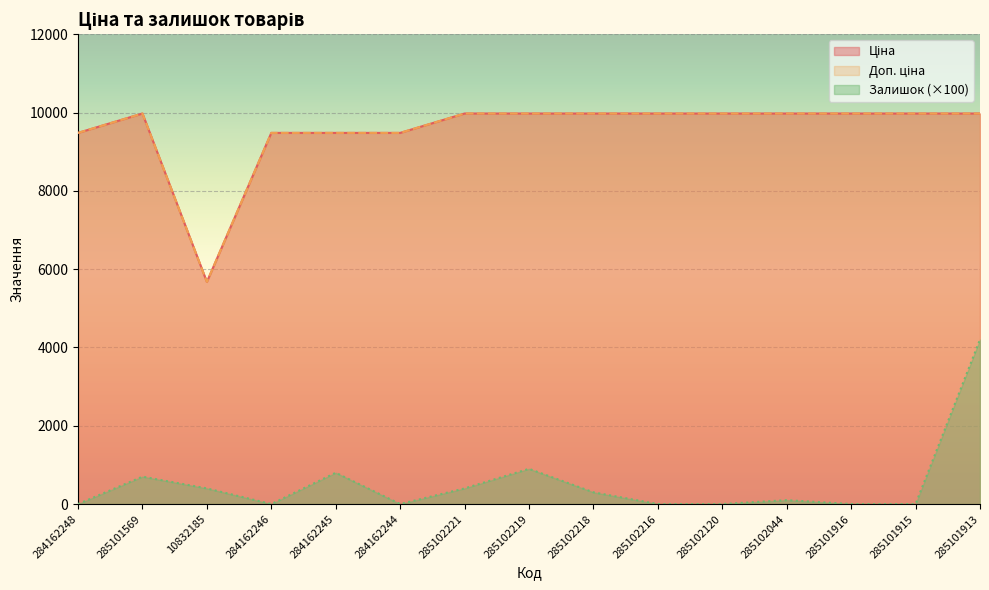

How many interior local peaks does the Залишок series have?

4